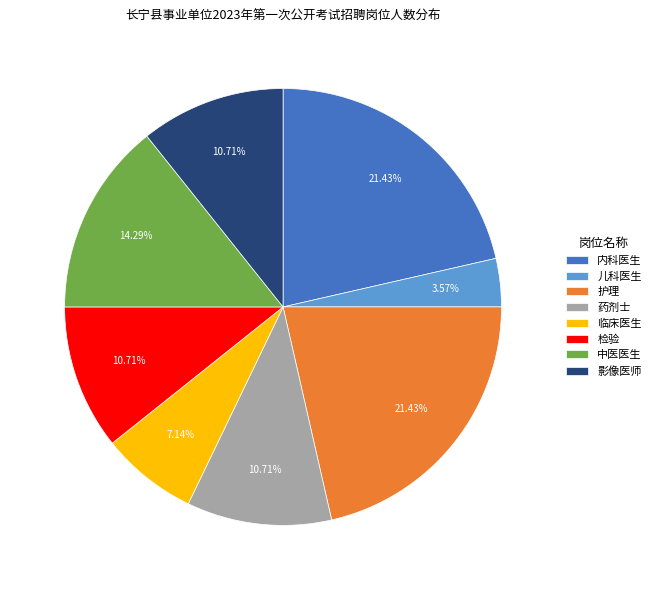

To the nearest percent, what is the combined percentage of 检验 and 影像医师?

21%